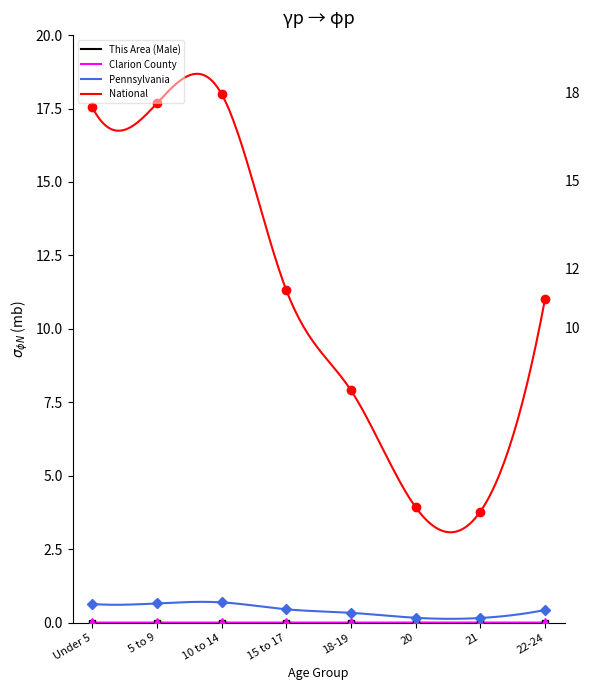

True or false: National and Pennsylvania cross at least once.

False